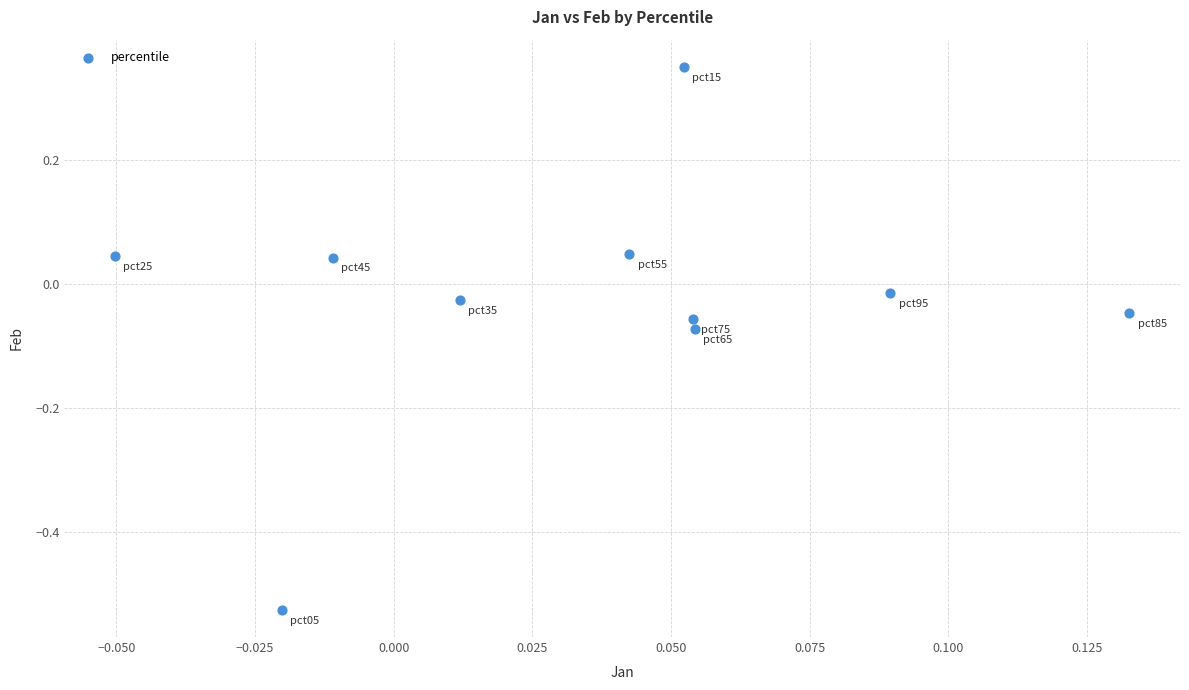

What is the range of Y values (max minus min)?

0.9